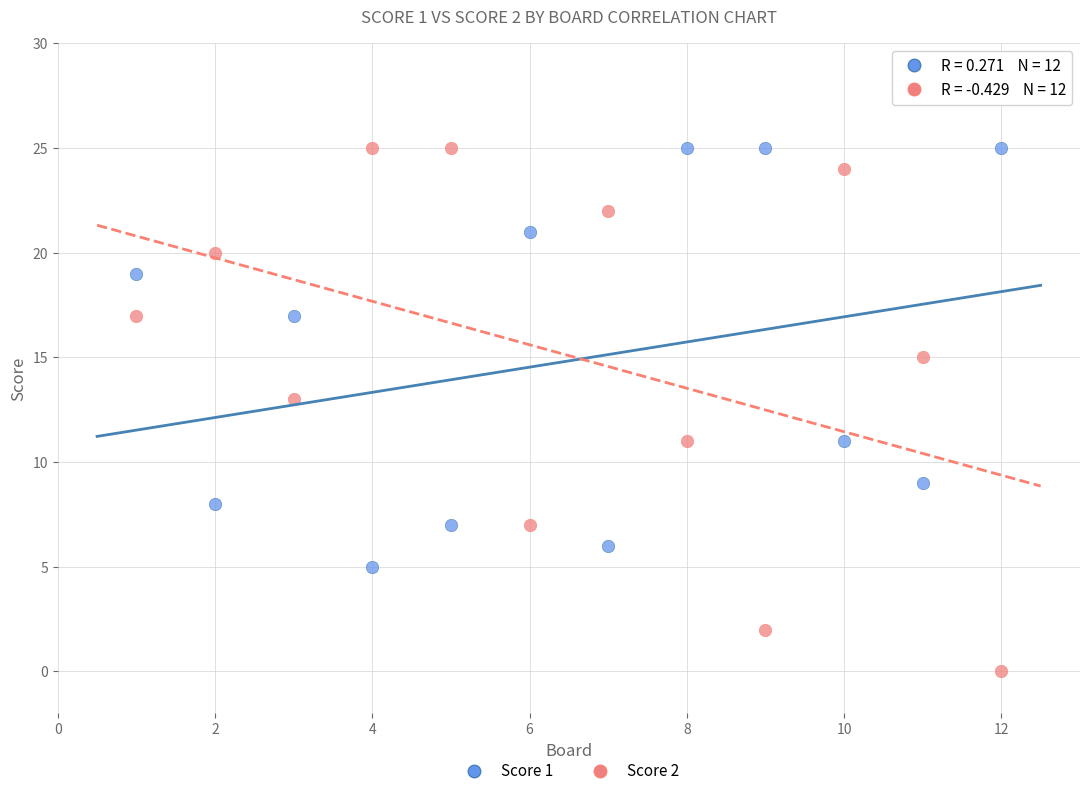

Which series has the largest Y range (max minus min)?

Score 2